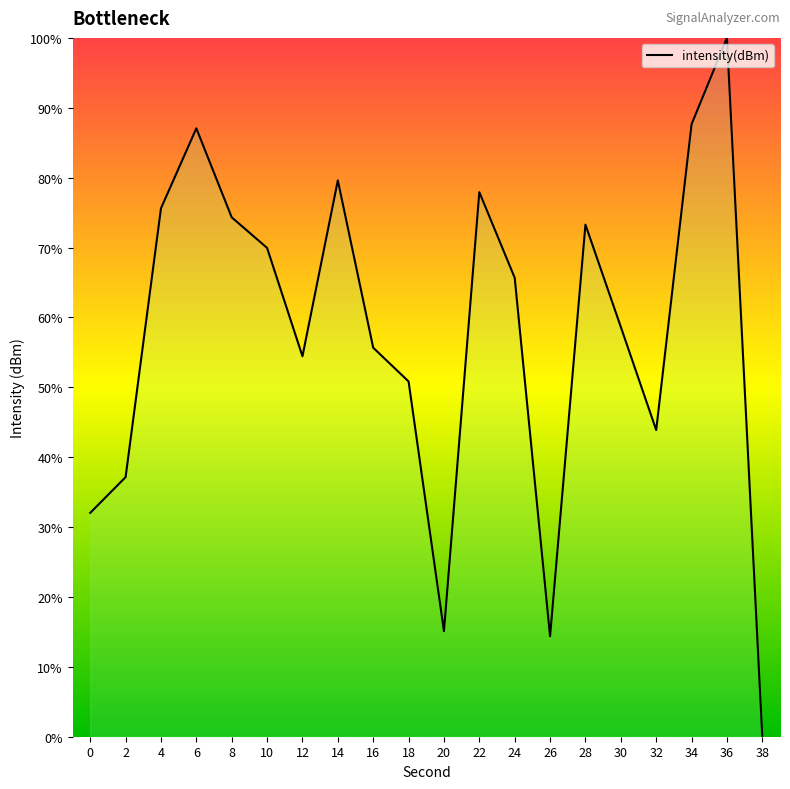

What is the difference between the values at 22 and 30?

19.3